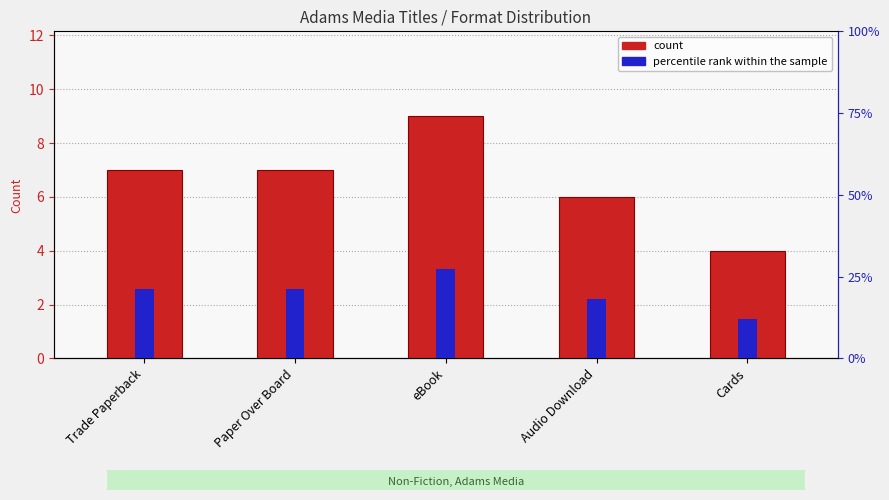

Is the value of count at Cards greater than the value of percentile rank within the sample at eBook?

Yes